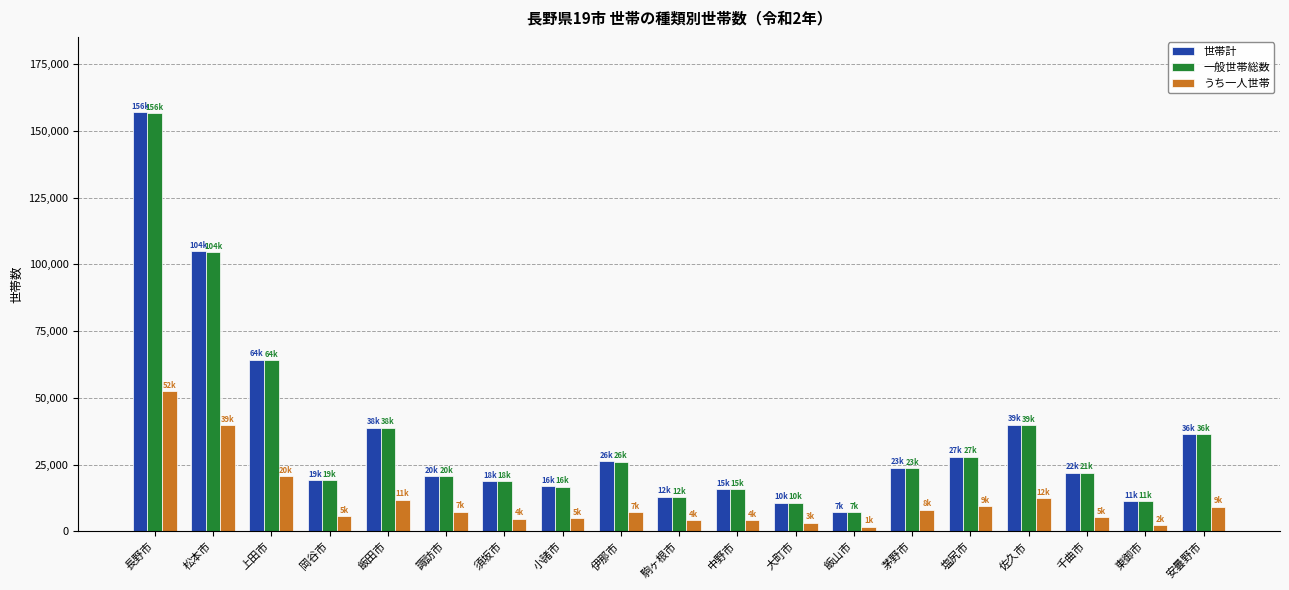

Is it true that 世帯計 equals 104934 at 松本市?

True